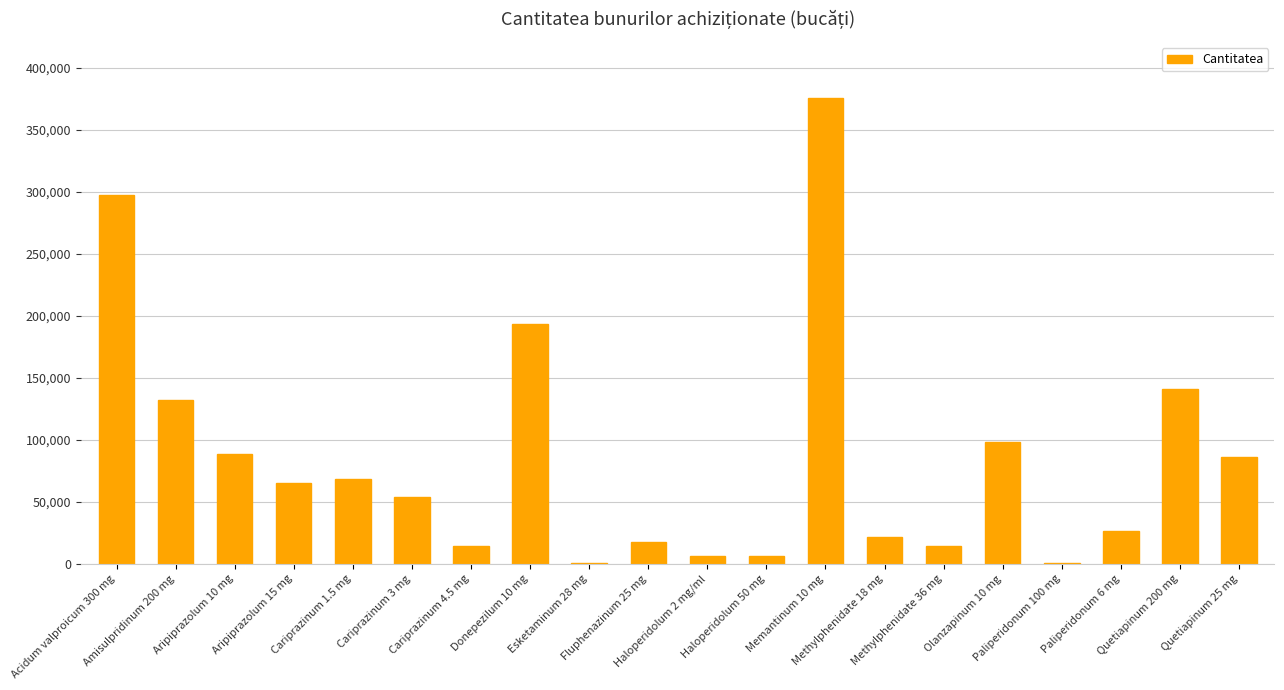

What is the sum of all values?

1707256